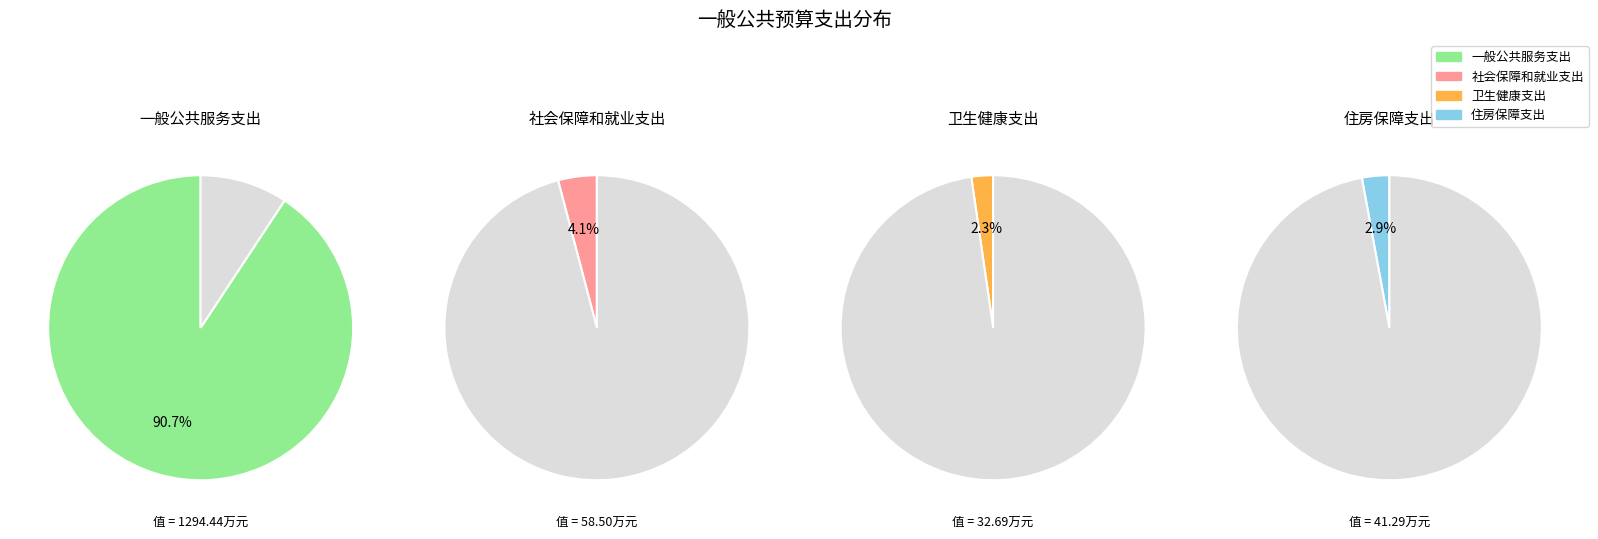

What portion of the pie excludes 2?

97.7%